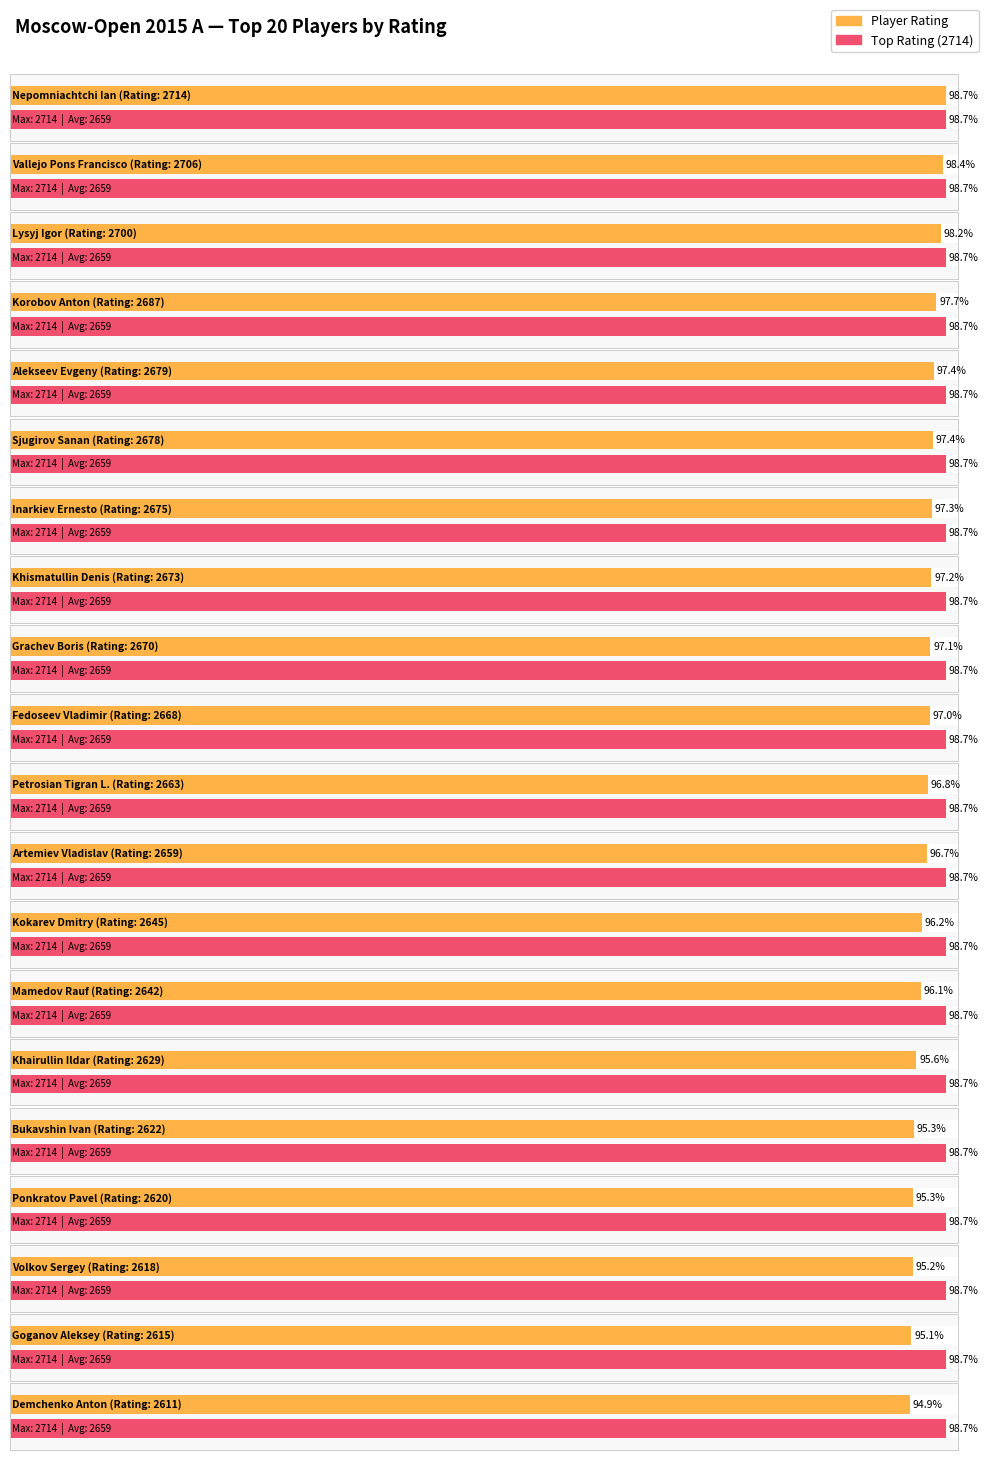

Reading left to right, extract all data points from this chart.

2714	2706	2700	2687	2679	2678	2675	2673	2670	2668	2663	2659	2645	2642	2629	2622	2620	2618	2615	2611